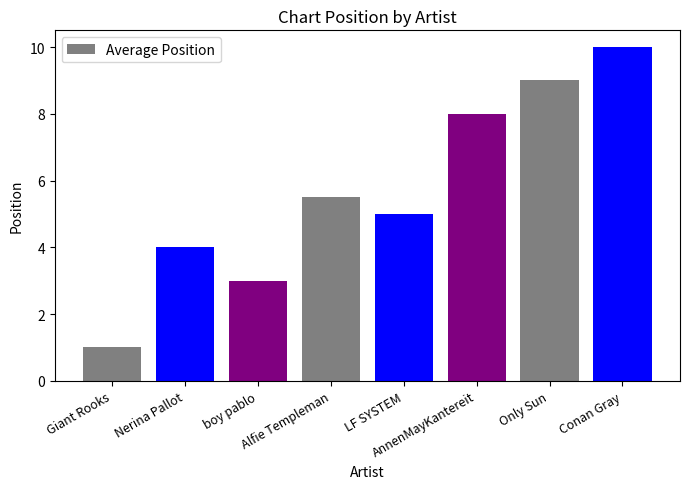

What position from the left is LF SYSTEM?

5